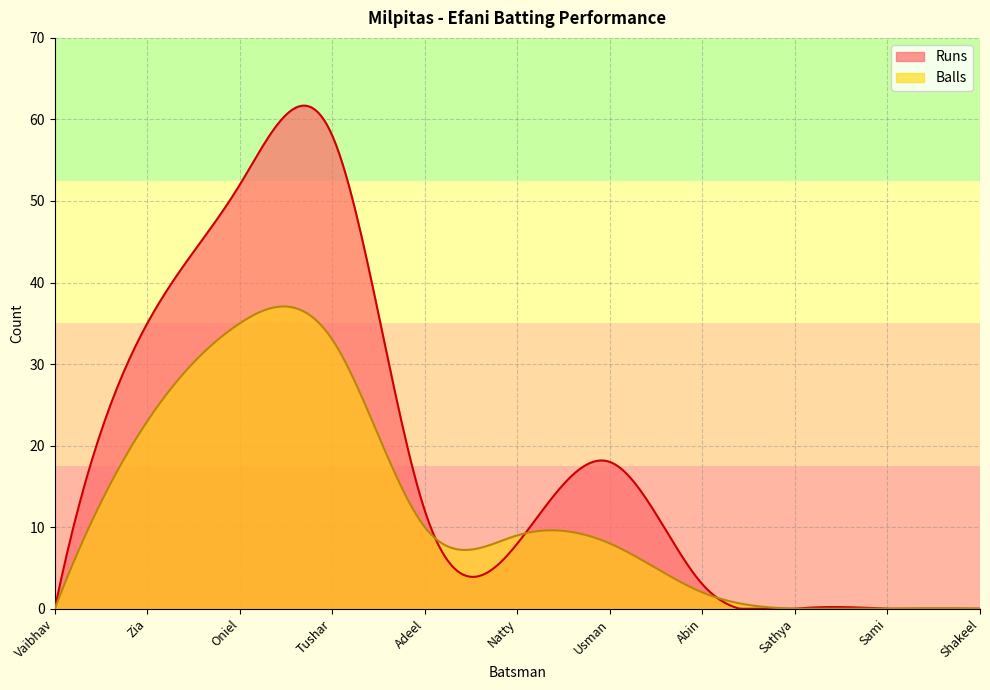

What is the difference between the Balls values at Oniel Bhatti and Vaibhav Mankame?

35